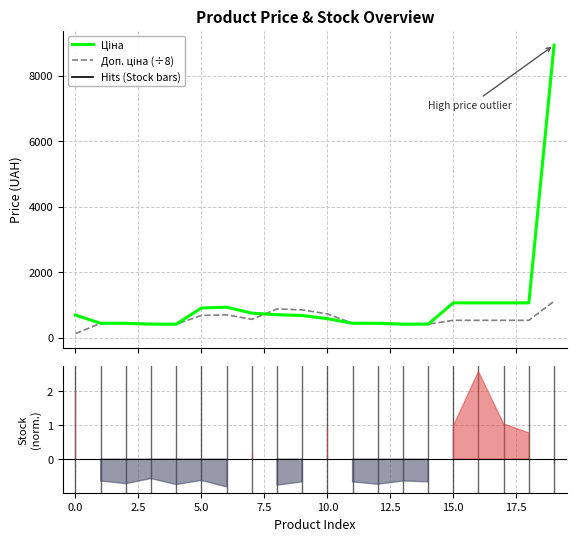

Reading left to right, list all the values displayed in this chart.

Ціна: 693.7	443.1	443.1	416.6	416.6	910.4	934.5	752.2	705.1	681.0	584.4	443.1	443.1	416.6	416.6	1067.3	1067.3	1067.3	1067.3	8934.1
Доп. ціна (÷8): 128.1	443.1	443.1	416.6	416.6	682.8	700.9	564.2	881.4	851.2	730.5	443.1	443.1	416.6	416.6	533.7	533.7	533.7	533.7	1116.8